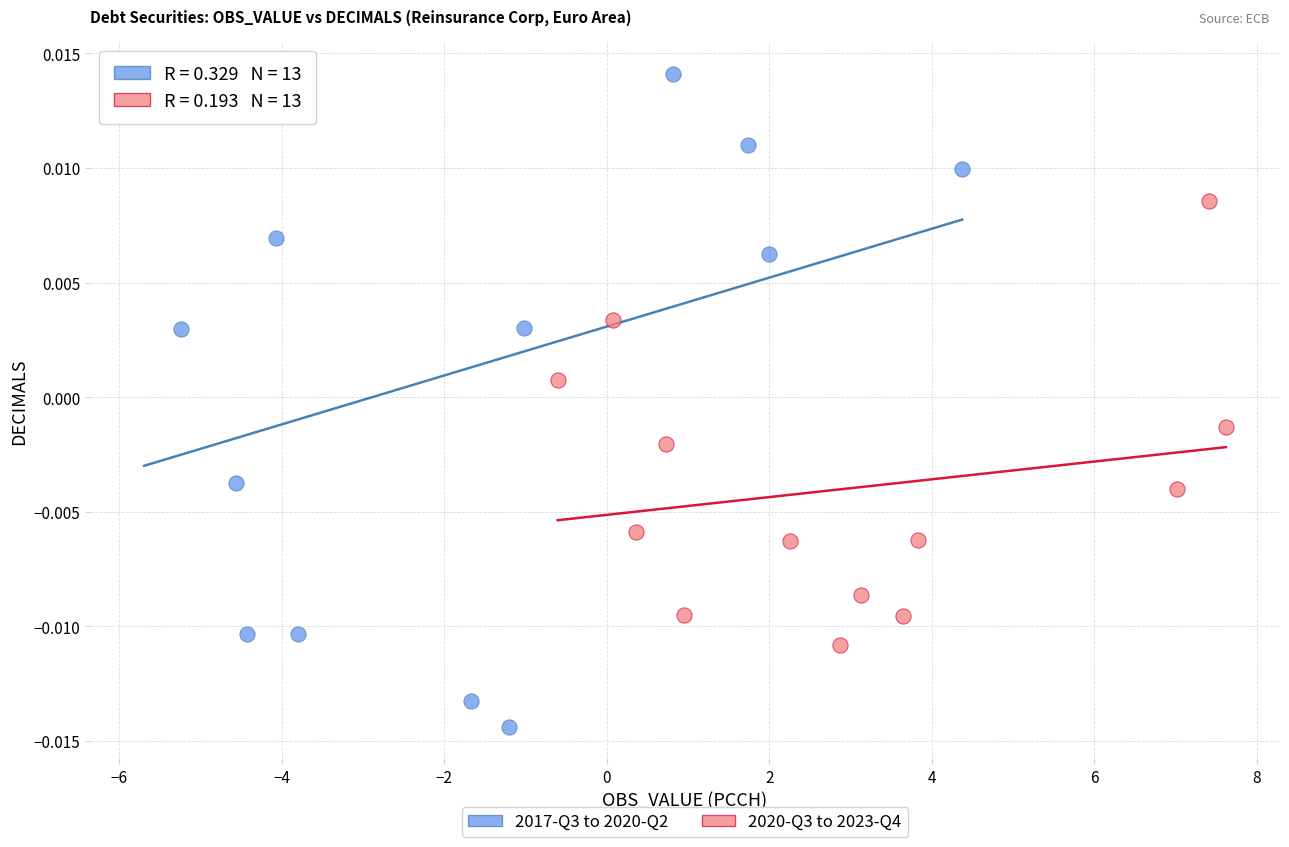

Which series reaches the minimum Y coordinate?

2017-Q3 to 2020-Q2